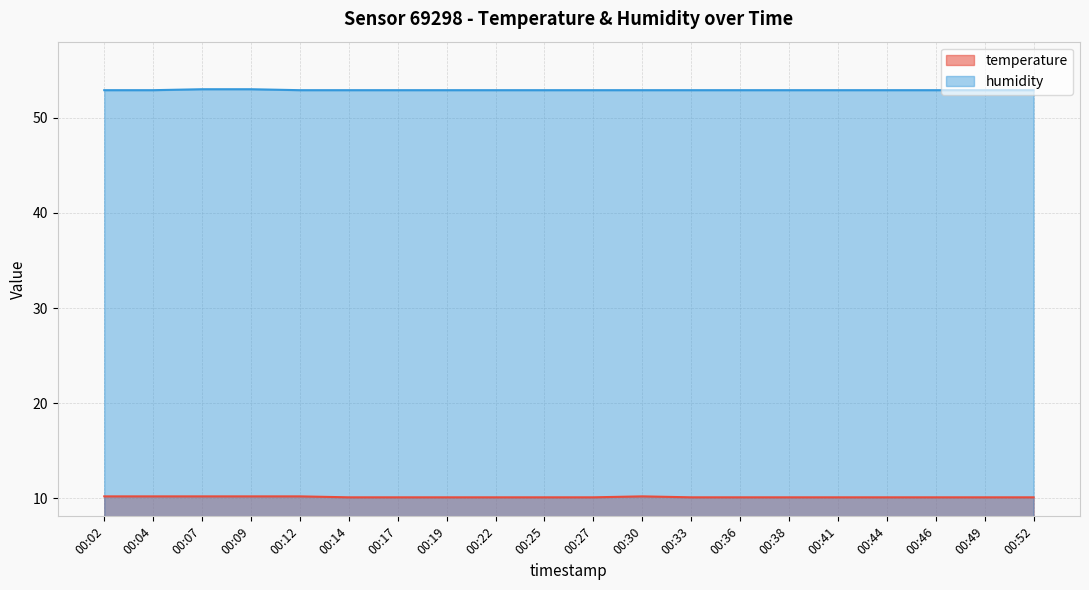

Count the humidity values in the range 52 to 53.

20